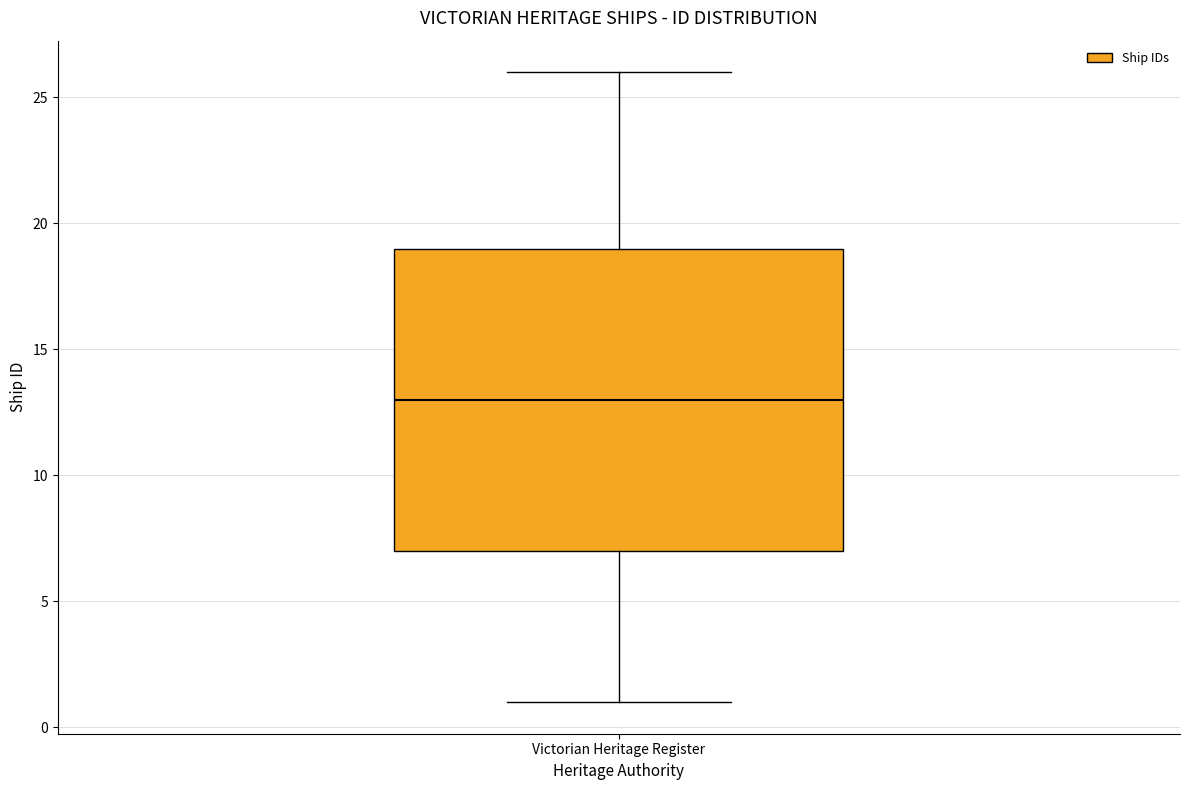

Read this box plot against the y-axis: the position of the median line, the range covered by the box, and the ends of both whiskers. The values are not printed on the chart, so give them approximately, as read against the axis.

median 13, box 7 to 19, whiskers 1 to 26